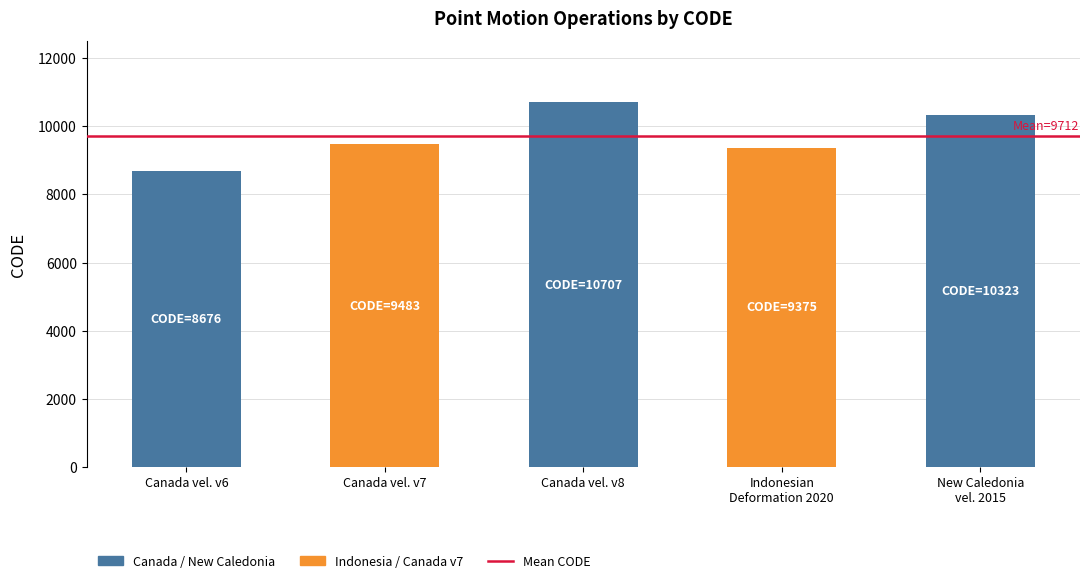

Is it true that the value at Canada velocity grid v6 is 8676?

True